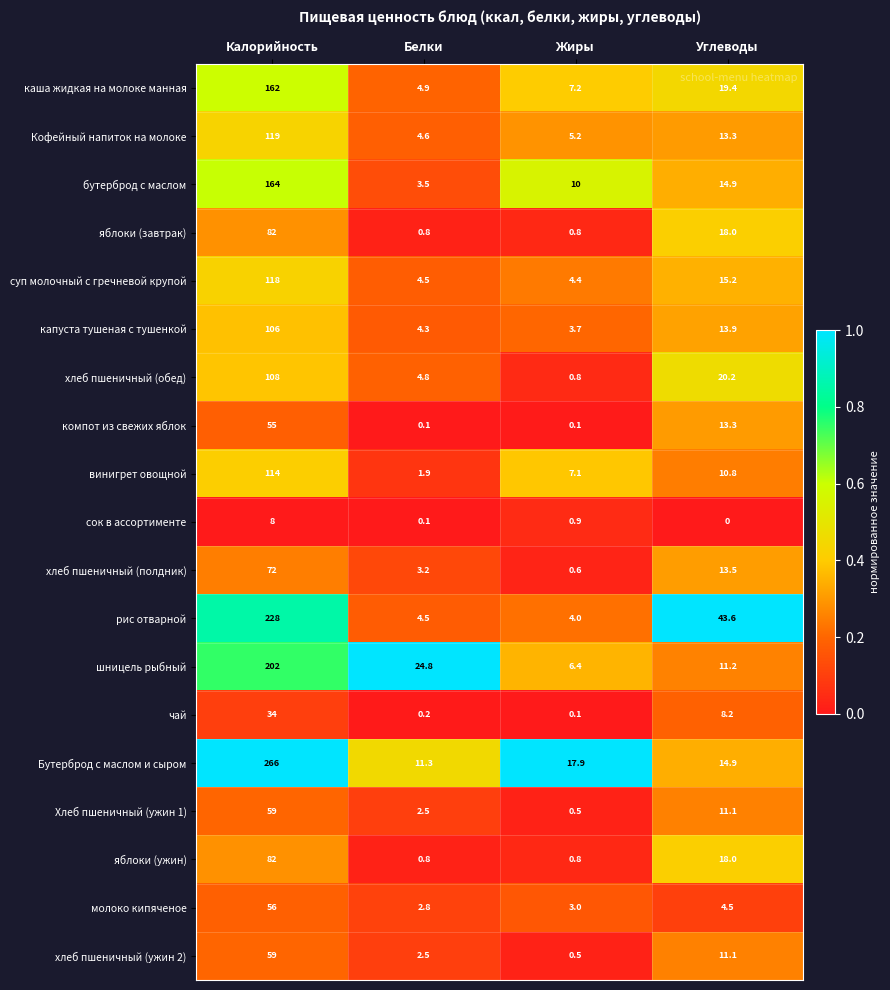

At which label does винигрет овощной first exceed 10?

Калорийность